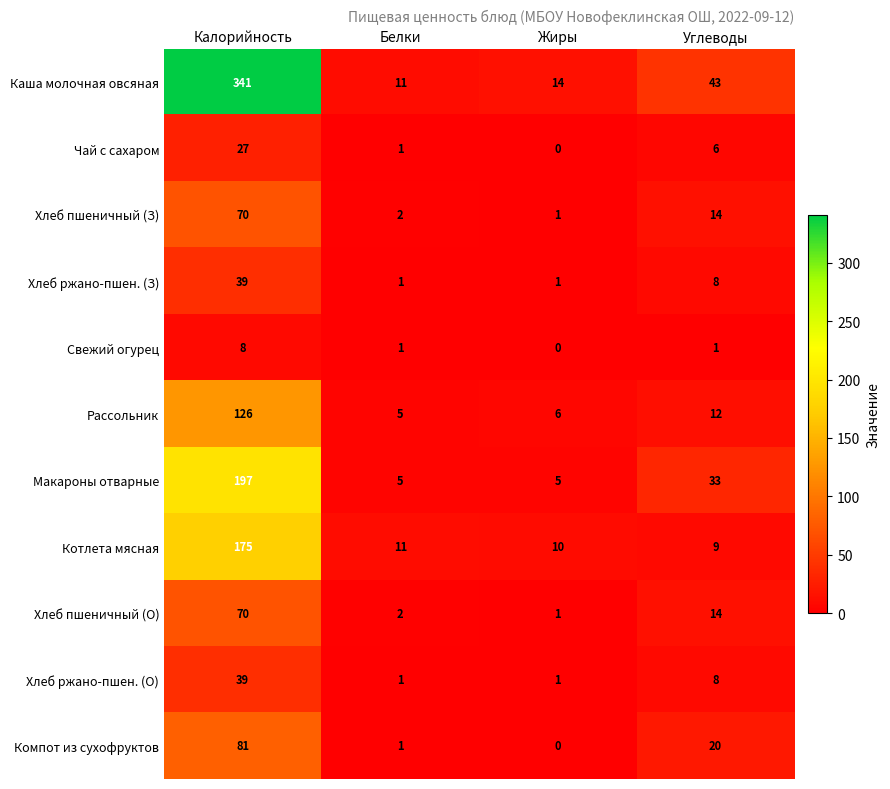

What is the sum of the Чай с сахаром values at Углеводы and Калорийность?

33